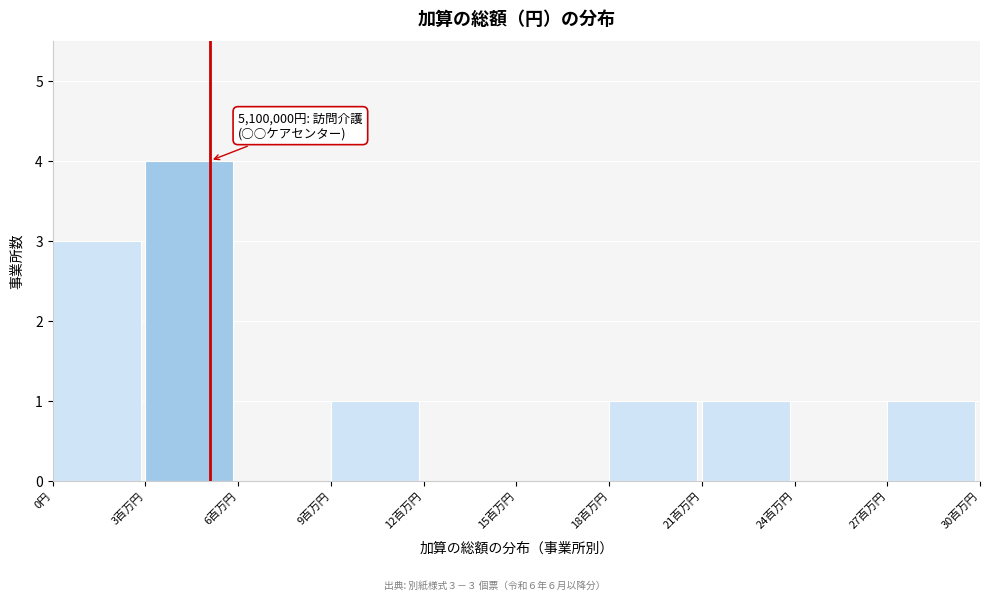

Reading right to left, list all the values displayed in this chart.

27百万円=1	24百万円=0	21百万円=1	18百万円=1	15百万円=0	12百万円=0	9百万円=1	6百万円=0	3百万円=4	0円=3